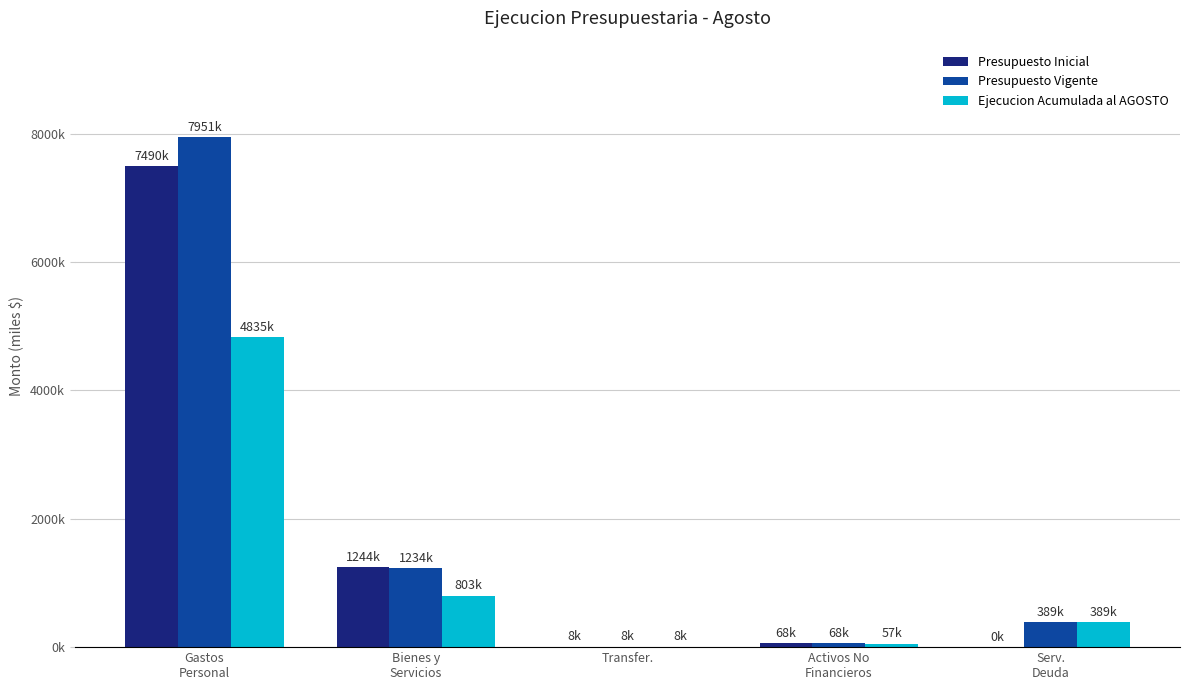

What is the difference between the Presupuesto Inicial values at Gastos
Personal and Activos No
Financieros?

7421504